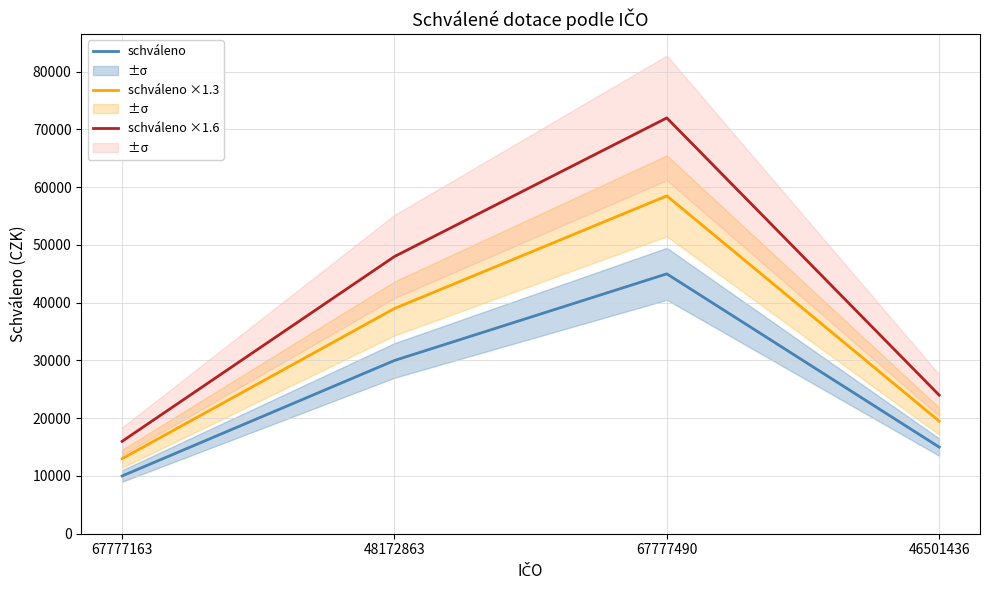

True or false: schváleno and schváleno ×1.6 intersect in this chart.

False